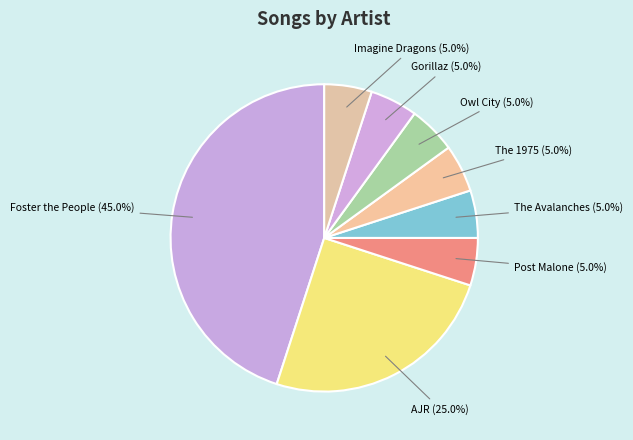

Approximately how many times larger is the value at Post Malone compared to The 1975?

1.0